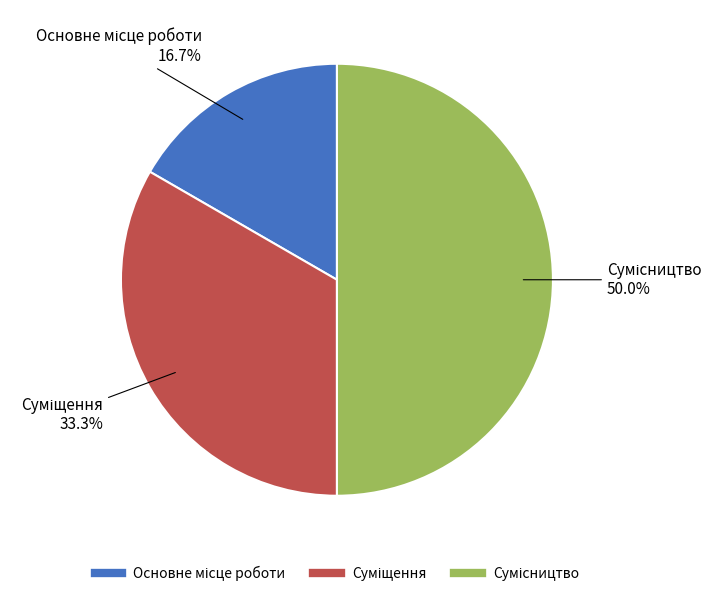

To the nearest percent, what is the average slice percentage?

33%